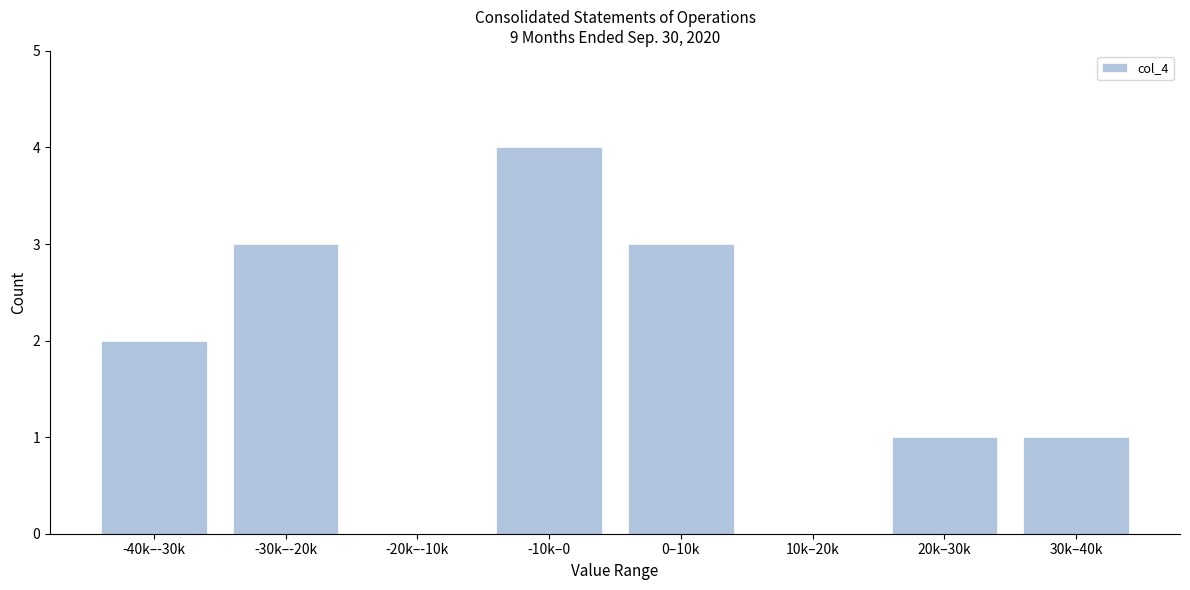

Reading left to right, extract all data points from this chart.

-40k–-30k=2	-30k–-20k=3	-20k–-10k=0	-10k–0=4	0–10k=3	10k–20k=0	20k–30k=1	30k–40k=1